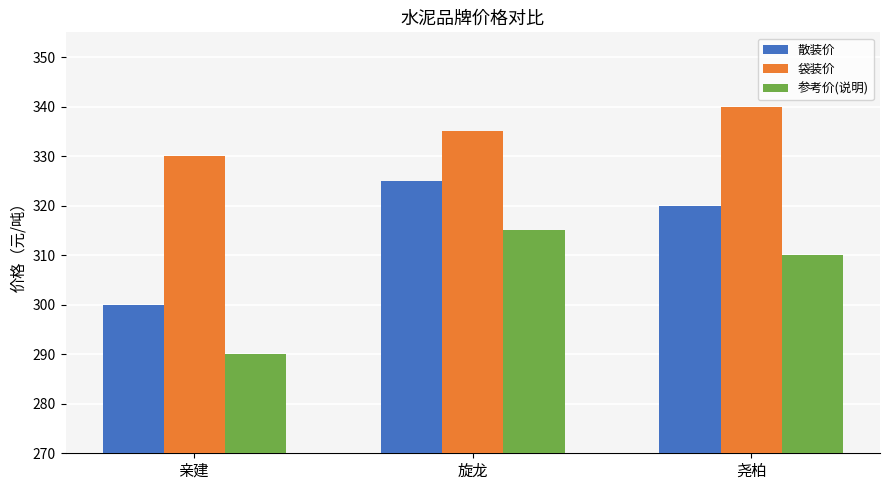

What is the difference between the second highest and minimum values in the 袋装价 series?

5